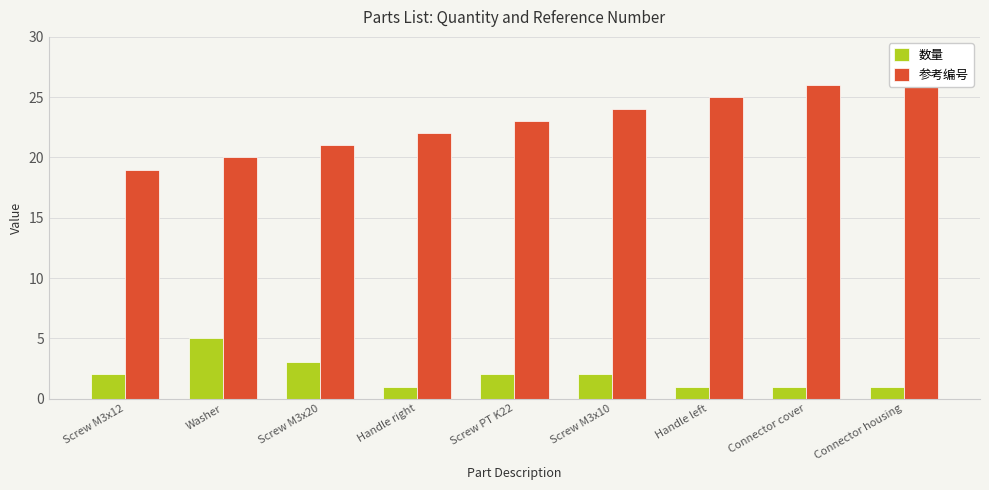

How many groups of bars are there?

9